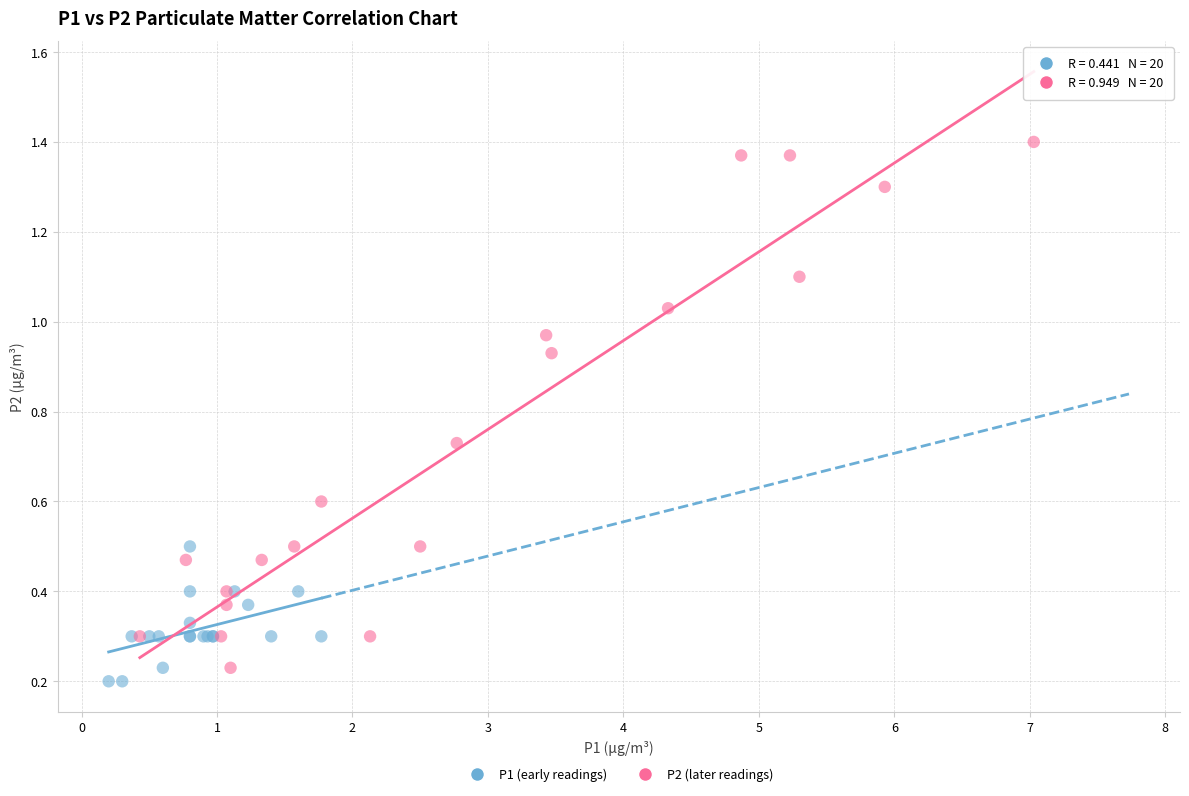

Which series contains the highest Y value?

P2 (later readings)